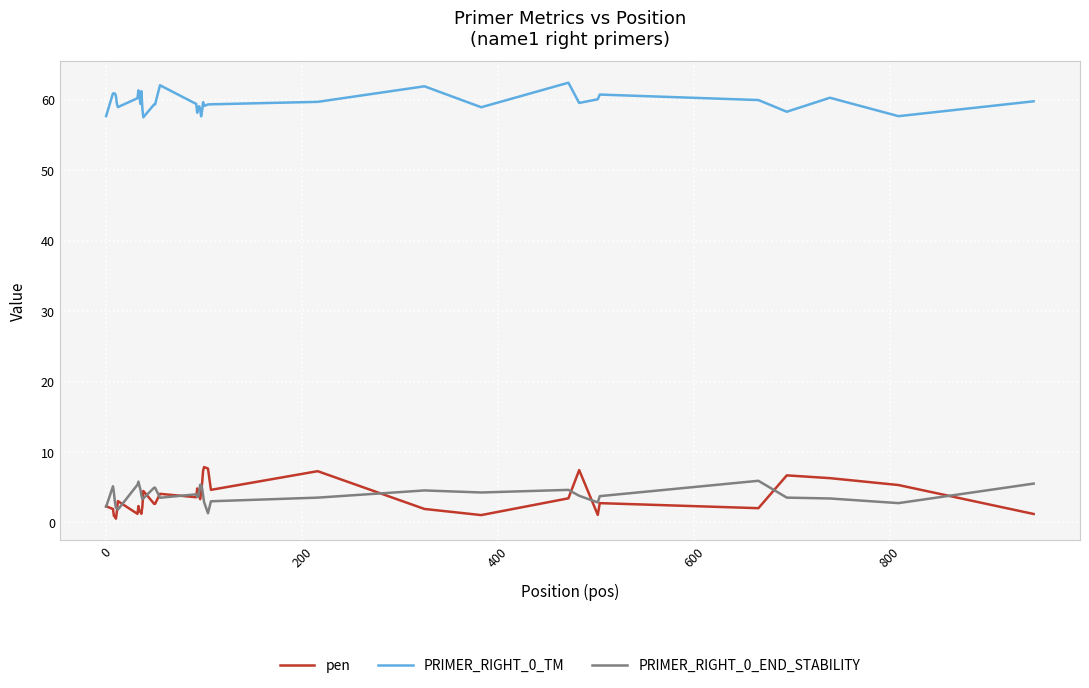

Which series has the largest total across all categories?

PRIMER_RIGHT_0_TM